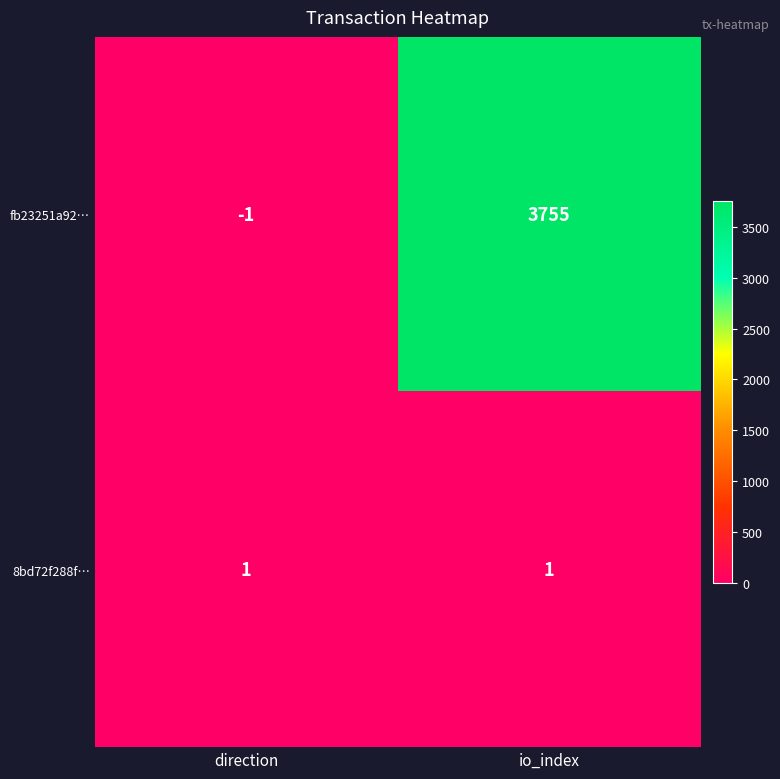

Is it true that 8bd72f288f… equals 1 at io_index?

True